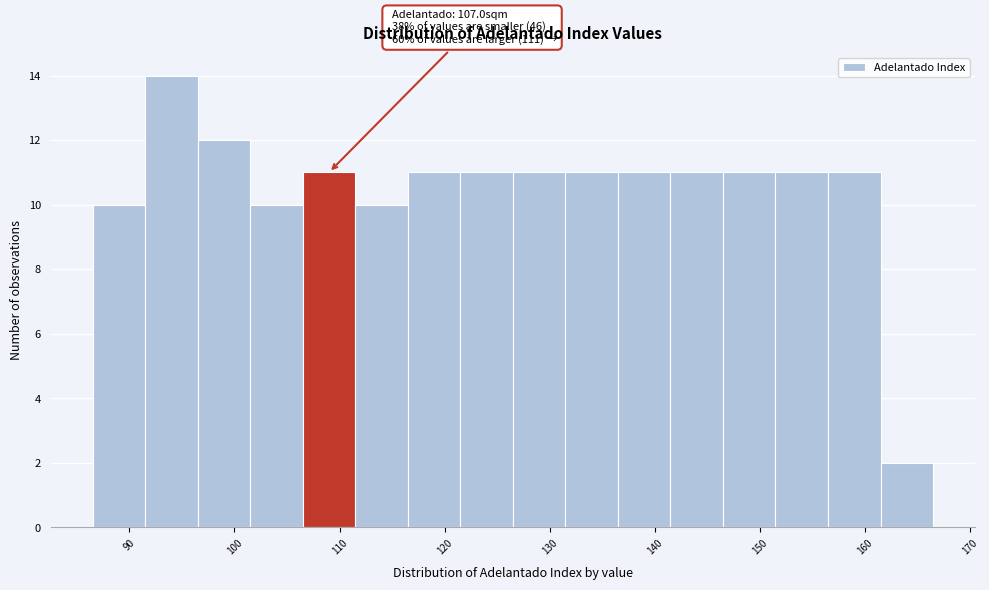

Over which range of the x-axis is the bar tallest?

91.5 to 96.5